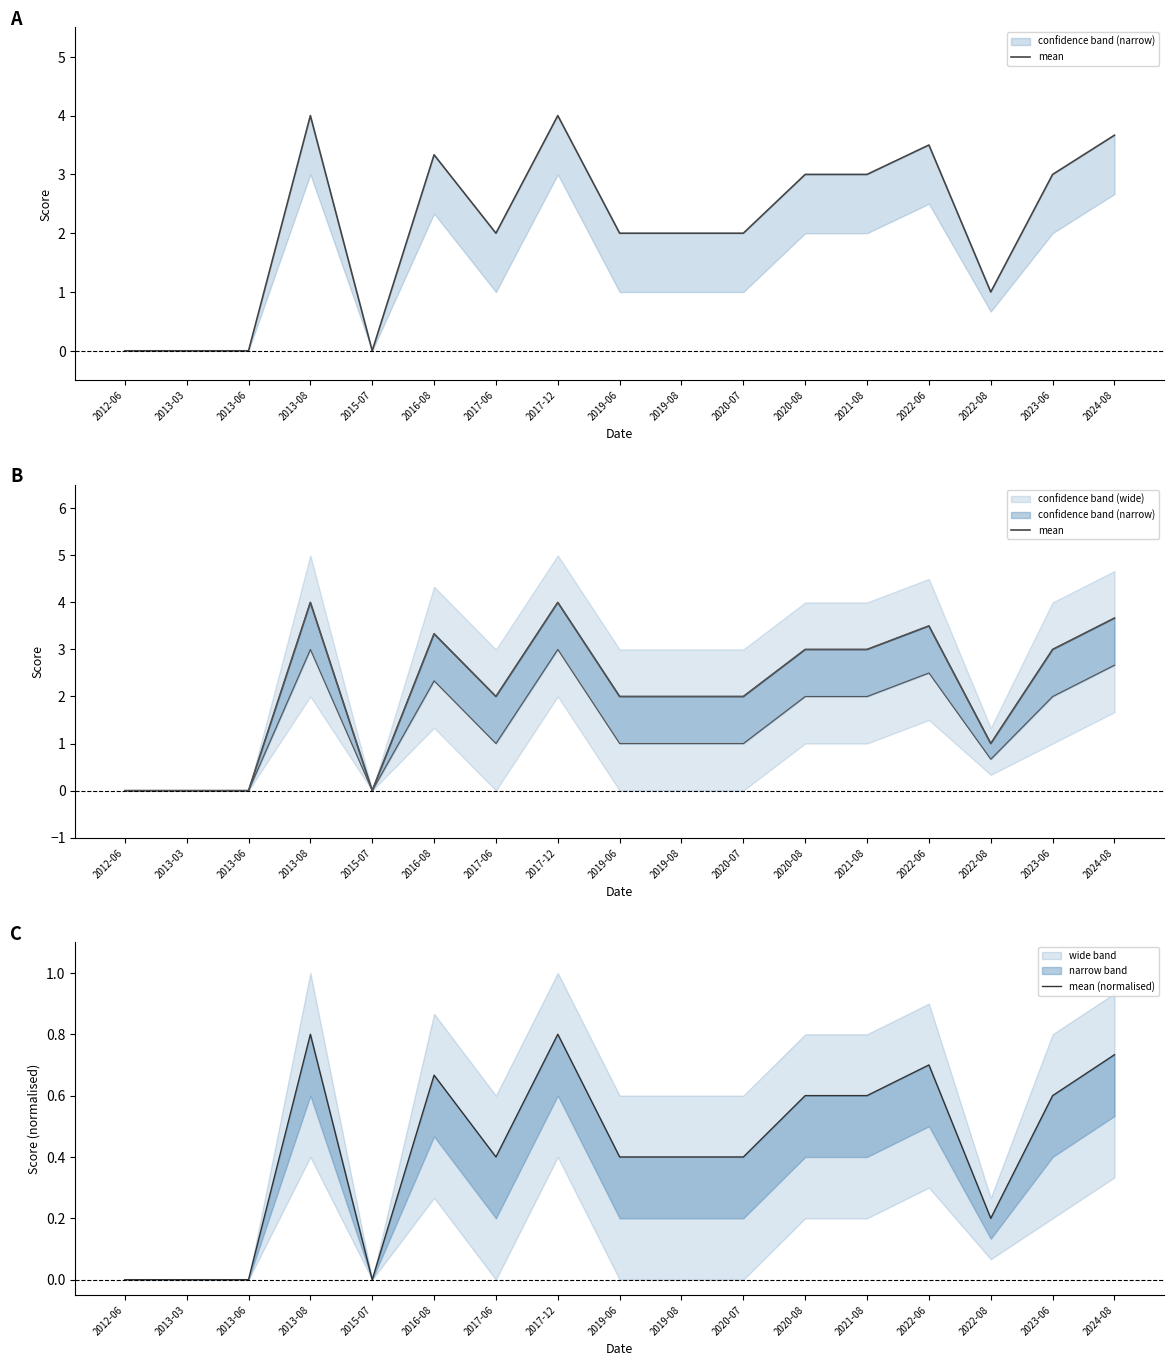

At how many categories does at least one series exceed 3?

5